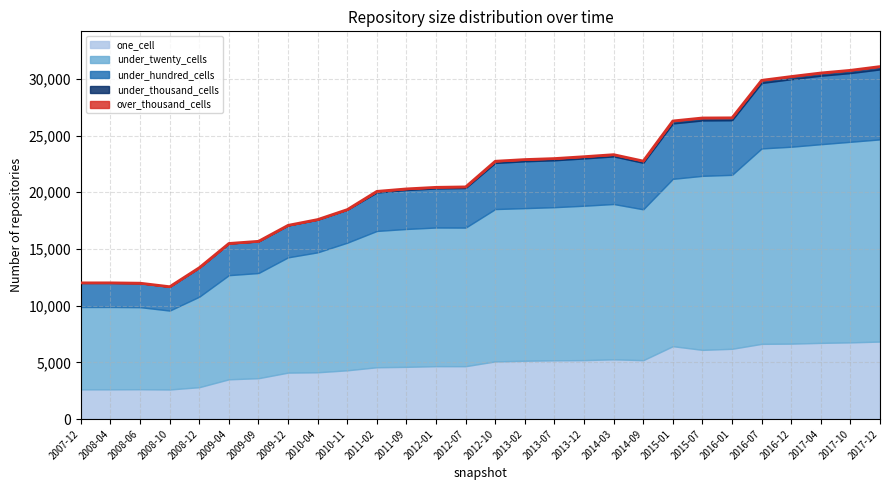

True or false: under_thousand_cells and over_thousand_cells intersect in this chart.

False